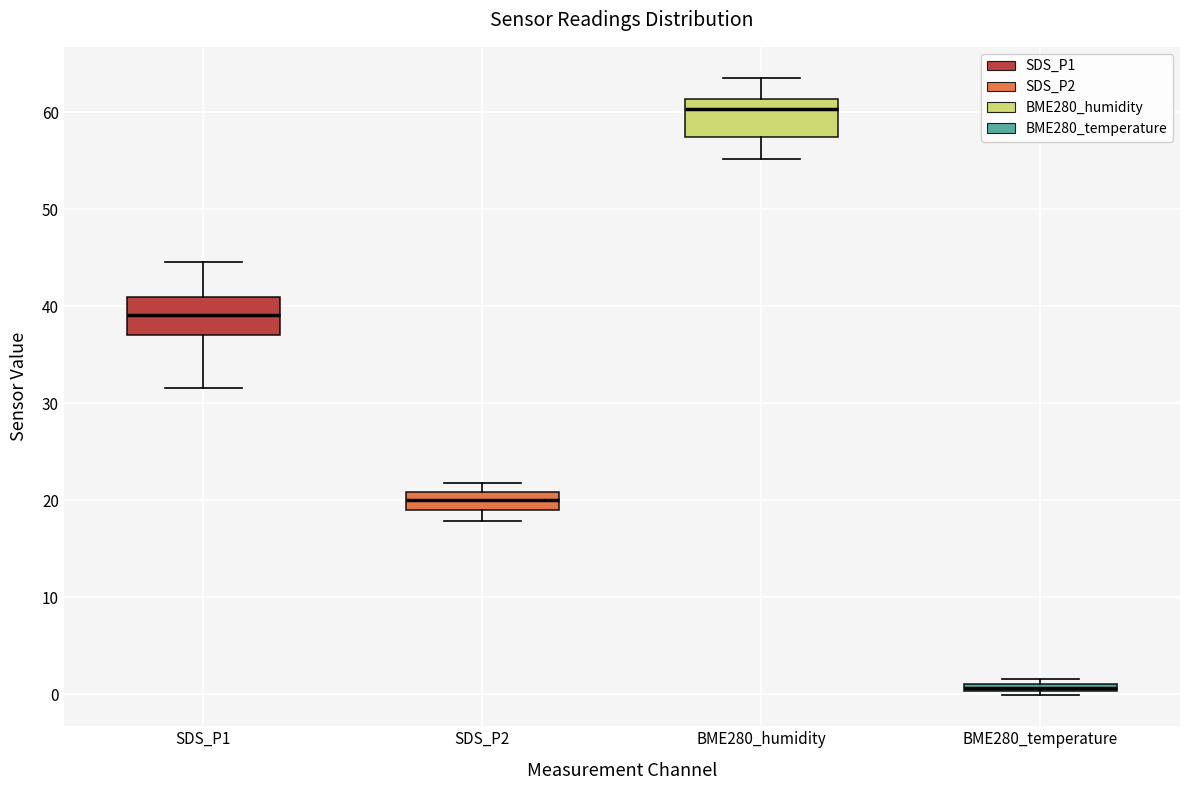

Where does the lower whisker of the box for BME280_humidity end on the y-axis? The values are not printed on the chart, so give them approximately, as read against the axis.

55